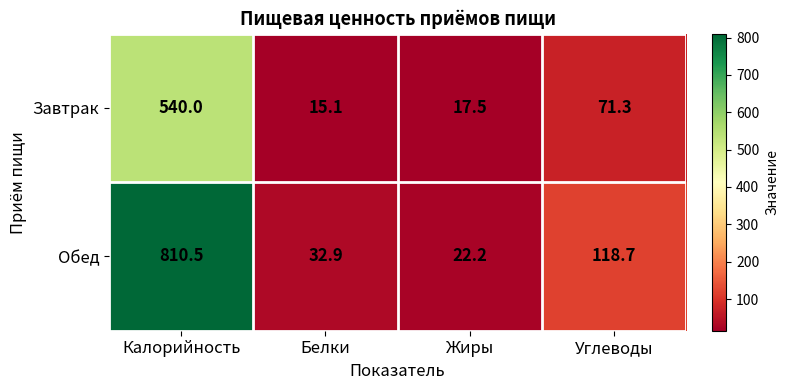

How many categories are shown in the chart?

4